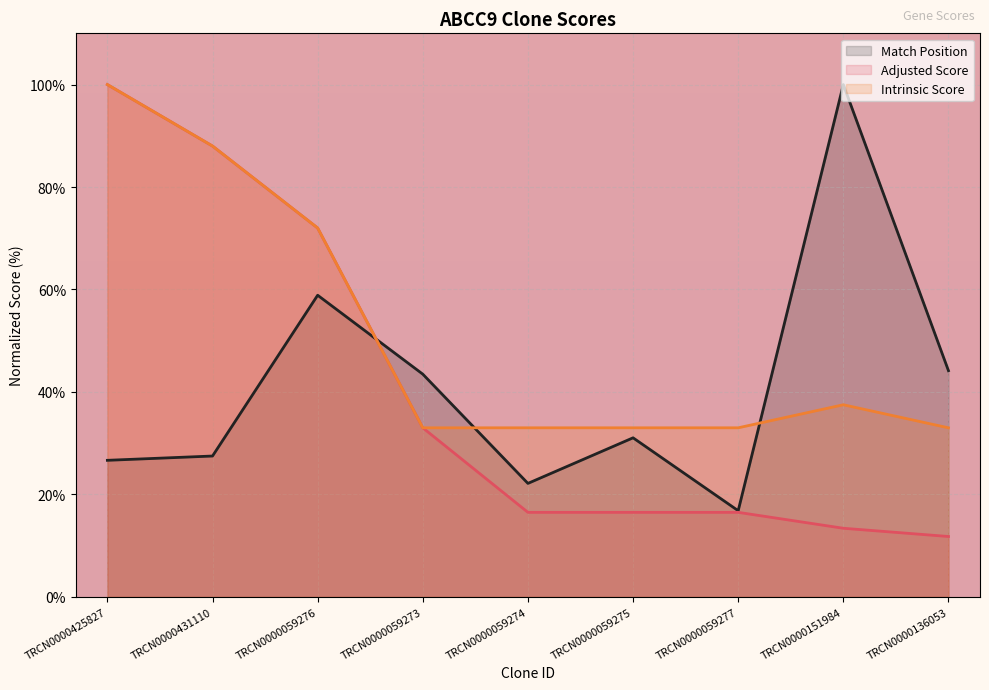

At which label does Match Position first exceed 31?

TRCN0000059276